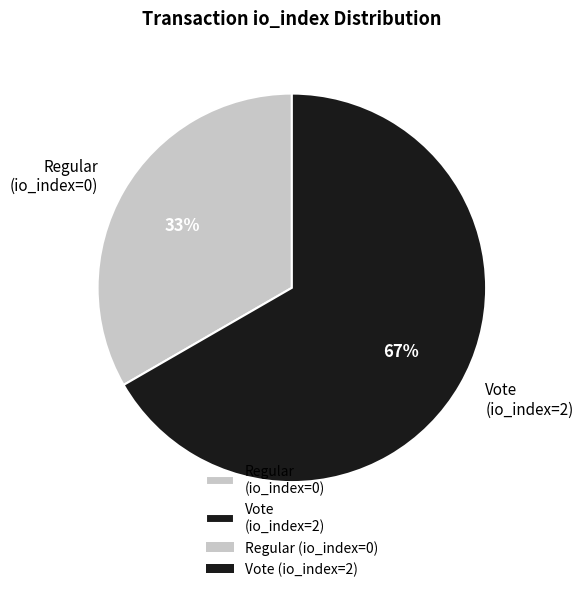

Combined, do Regular (io_index=0) and Vote (io_index=2) account for over 50%?

Yes